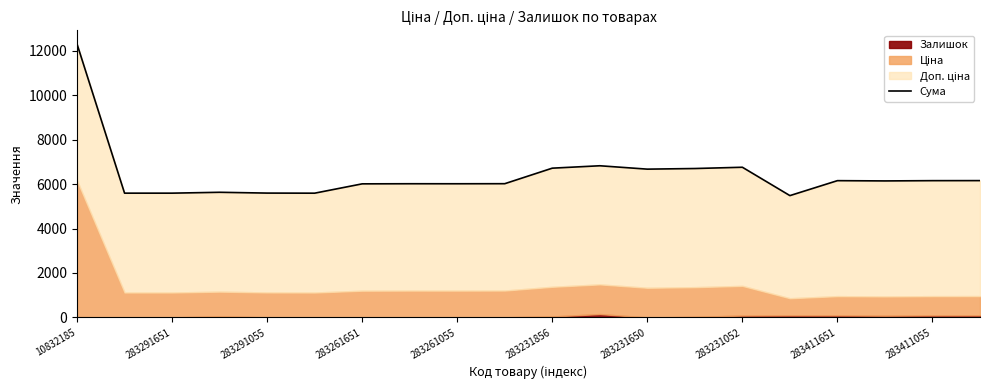

True or false: the data shows 6671.1 at 283231650.

True